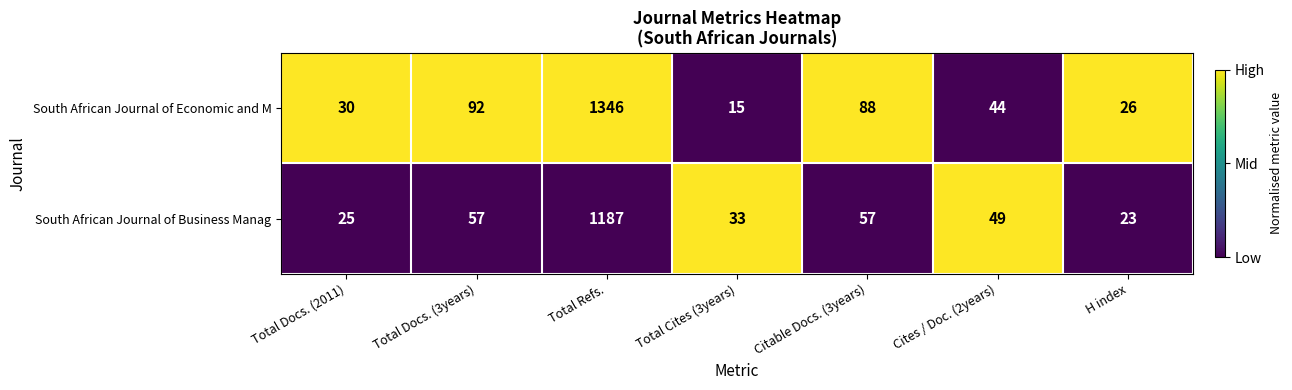

Which series changed the most between Total Docs. (3years) and H index?

South African Journal of Economic and M